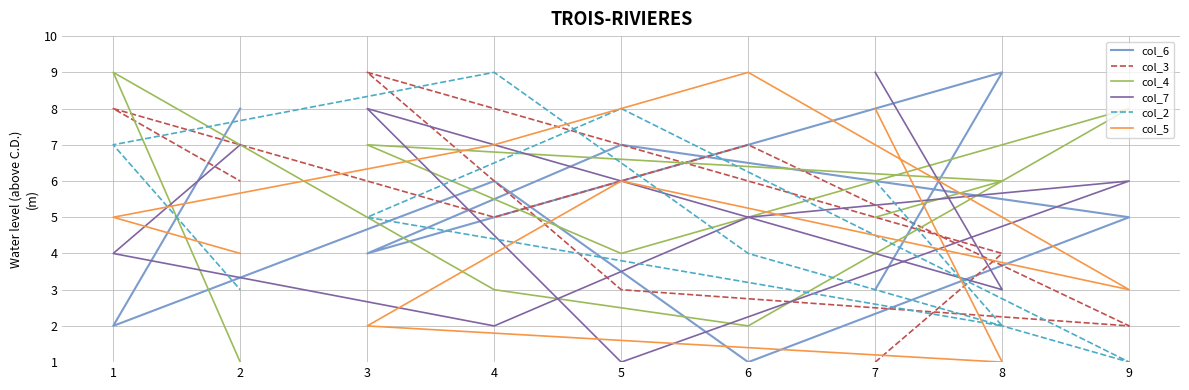

Is it true that col_4 equals 4 at 8?

False